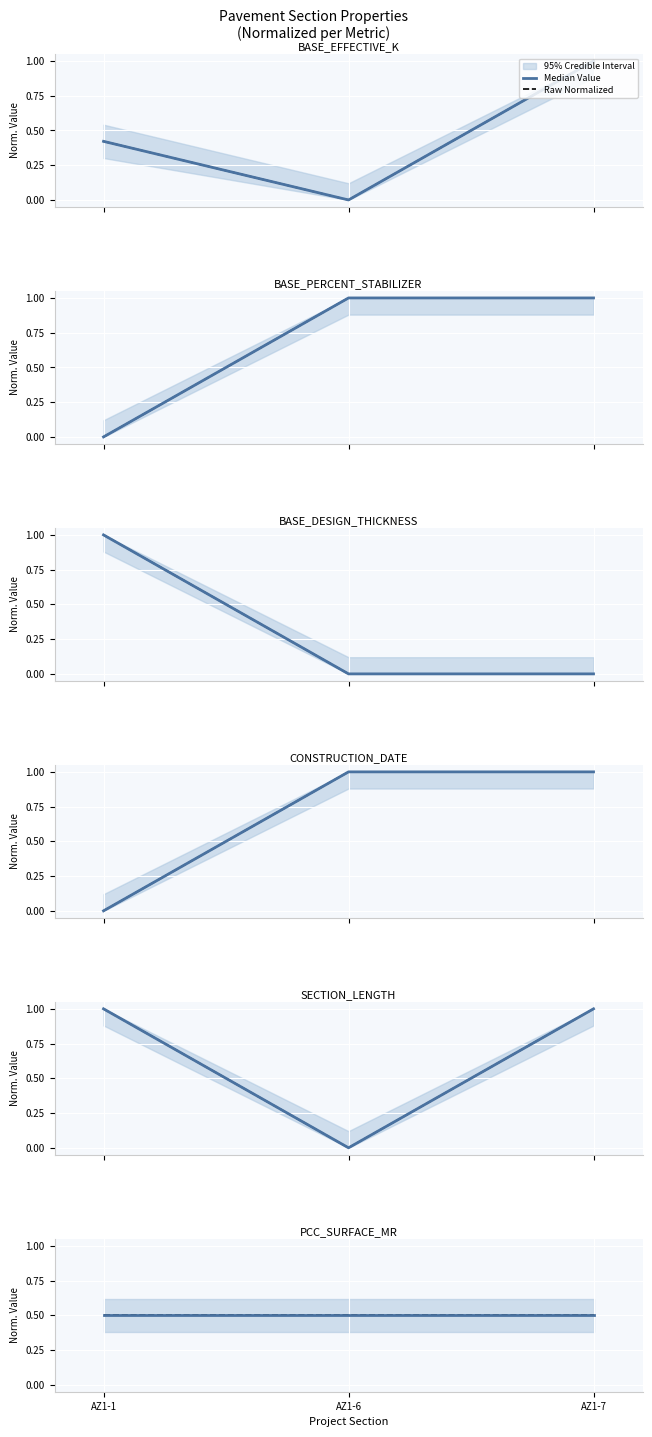

True or false: BASE_EFFECTIVE_K has a value of 0.4 at AZ1-1.

True